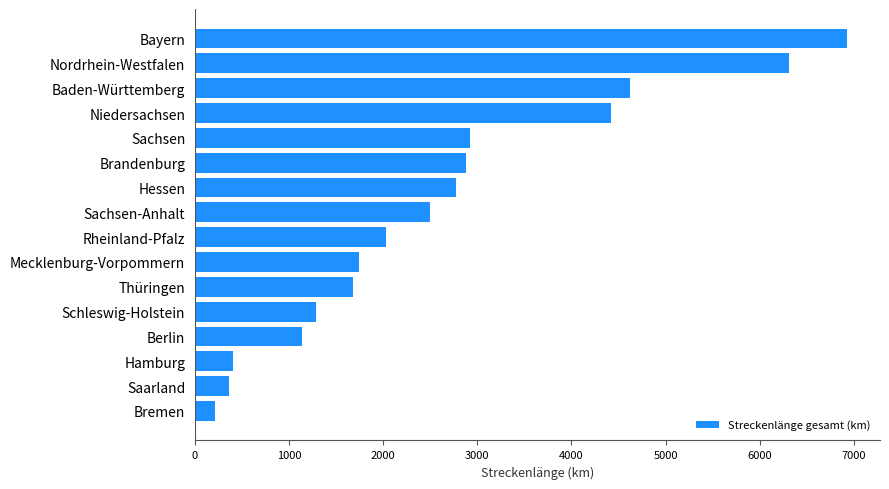

Reading bottom to top, list all the values displayed in this chart.

Bremen=209	Saarland=365	Hamburg=399	Berlin=1134	Schleswig-Holstein=1287	Thüringen=1683	Mecklenburg-Vorpommern=1747	Rheinland-Pfalz=2028	Sachsen-Anhalt=2492	Hessen=2778	Brandenburg=2878	Sachsen=2919	Niedersachsen=4421	Baden-Württemberg=4625	Nordrhein-Westfalen=6307	Bayern=6932